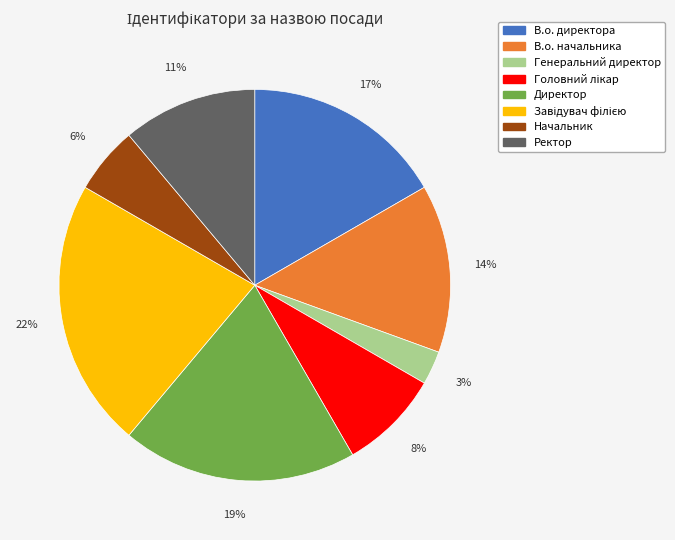

Which has a higher value, Ректор or В.о. начальника?

В.о. начальника